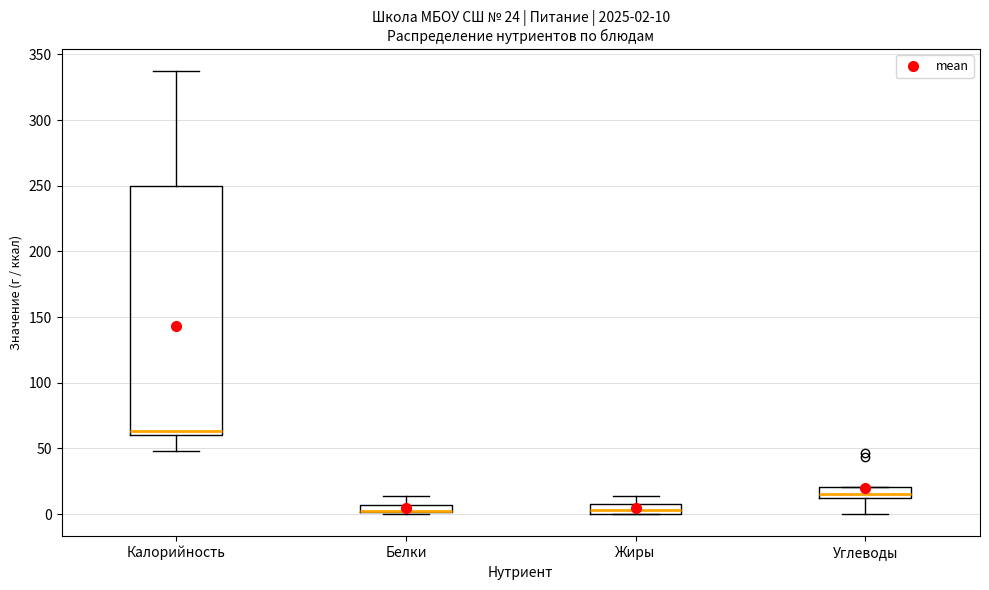

Comparing the boxes themselves (not the whiskers), which one is the tallest?

Калорийность